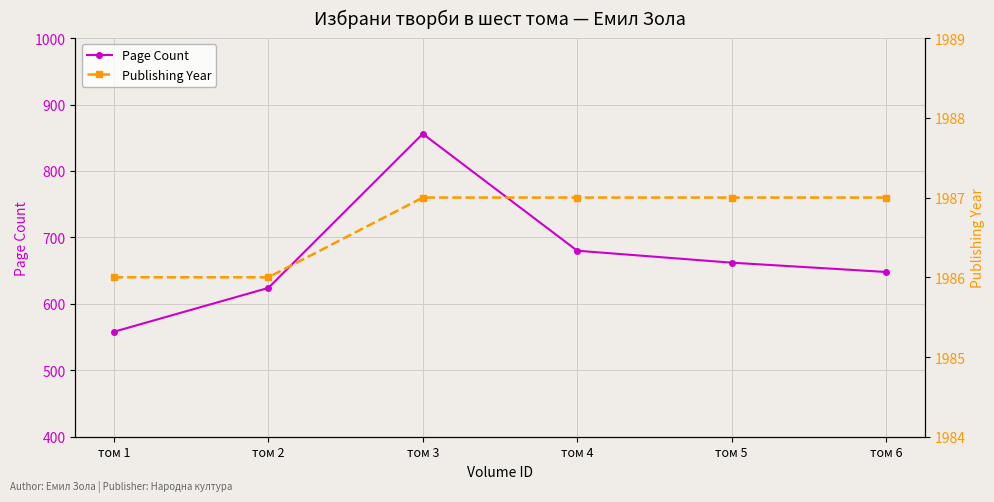

What are all the series names shown in the legend?

Page Count, Publishing Year